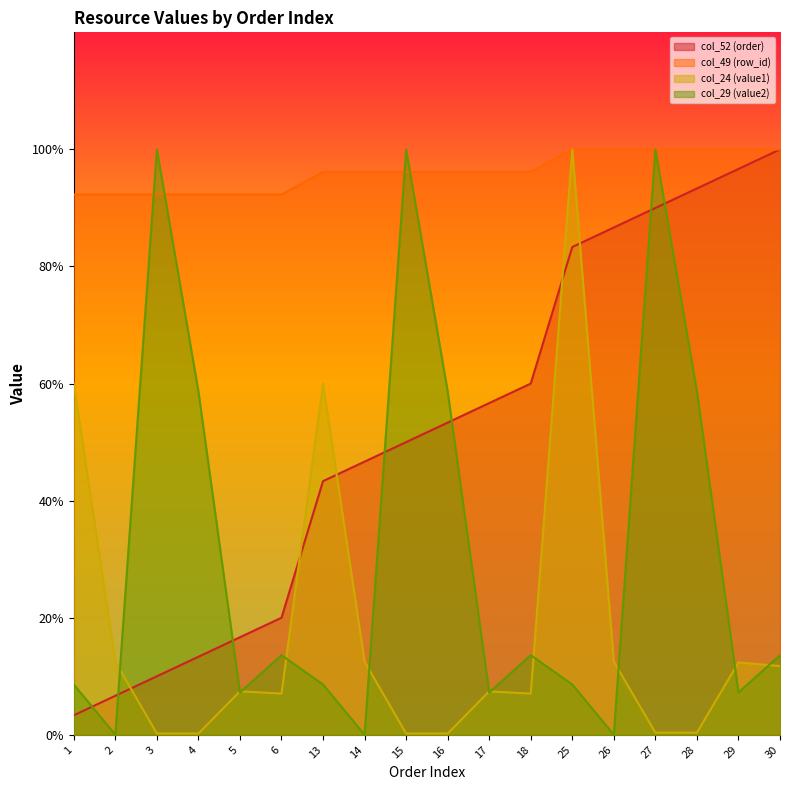

Does the chart display data point markers on the line(s)?

No